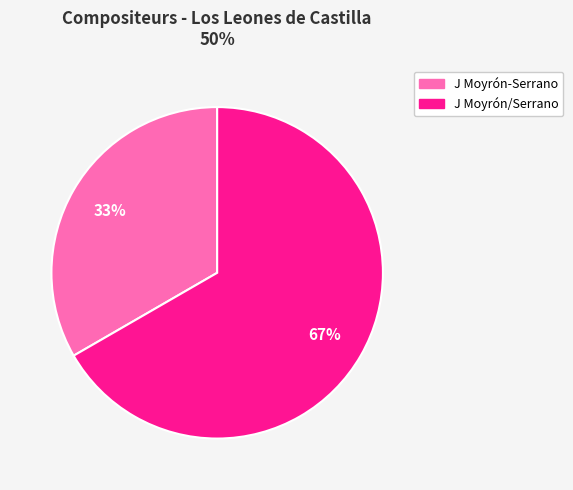

To the nearest percent, what portion does J Moyrón-Serrano represent?

33%